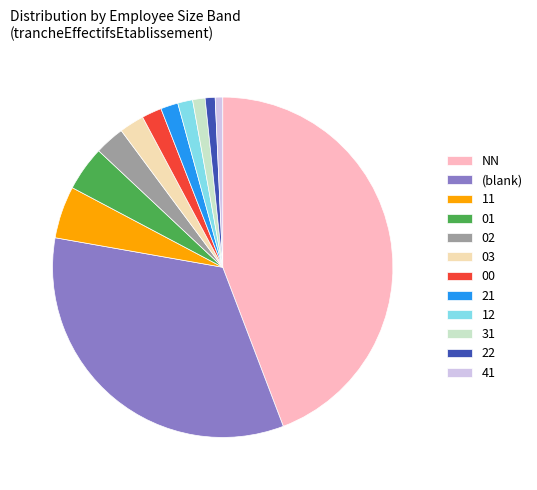

Is the sum of 31 and 12 greater than half?

No